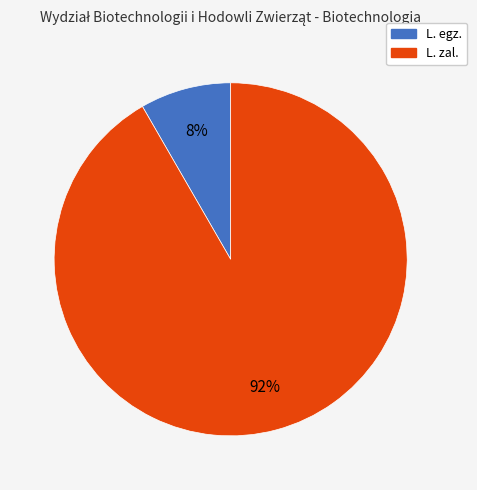

Is it true that L. egz. is 8% of the pie?

True